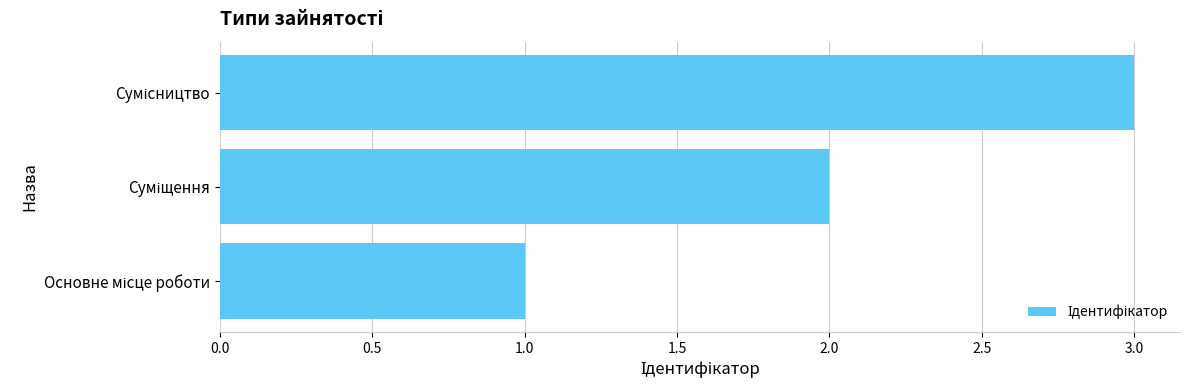

What is the sum of all values?

6